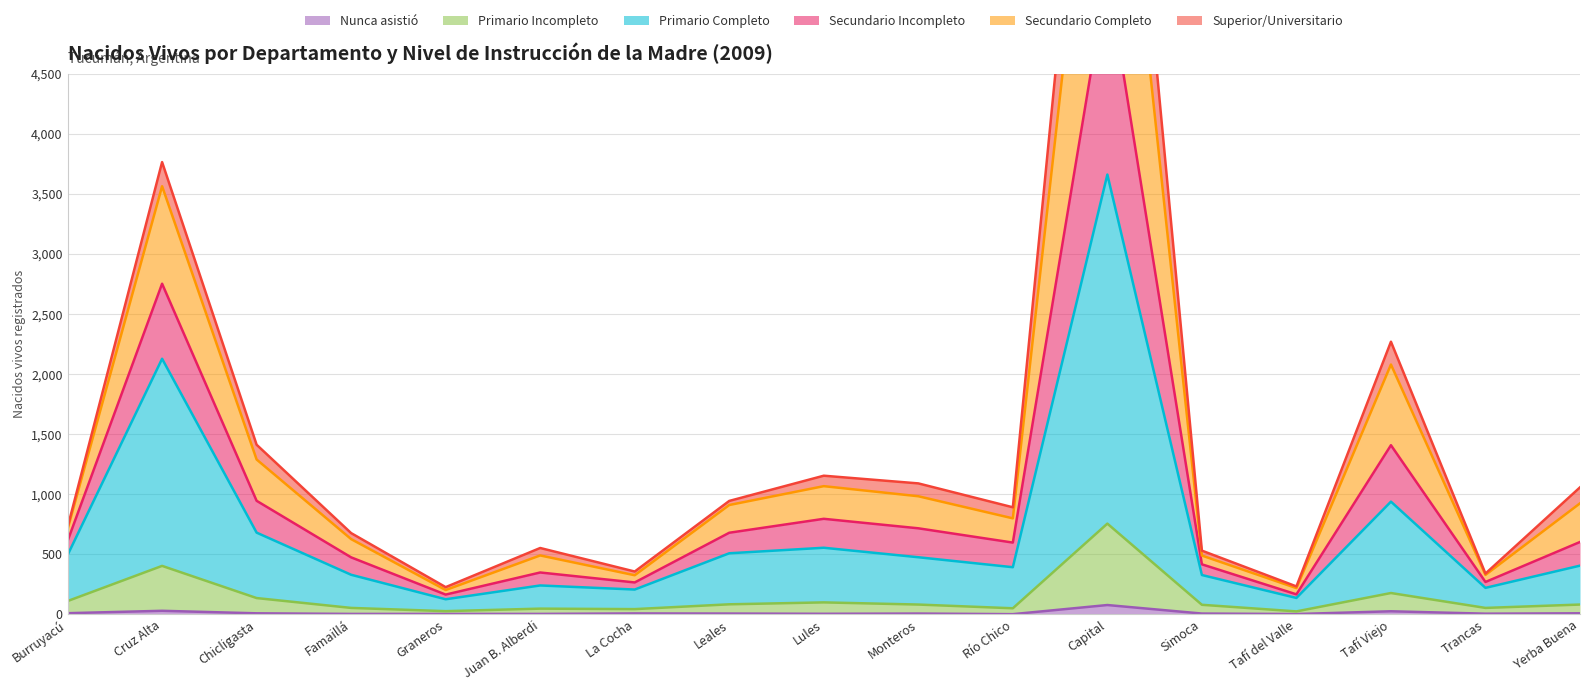

Does the chart display data point markers on the line(s)?

No